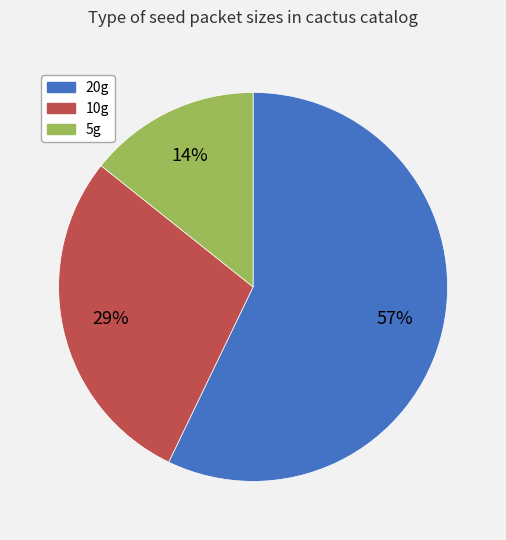

To the nearest percent, what is the combined percentage of 5g and 20g?

71%